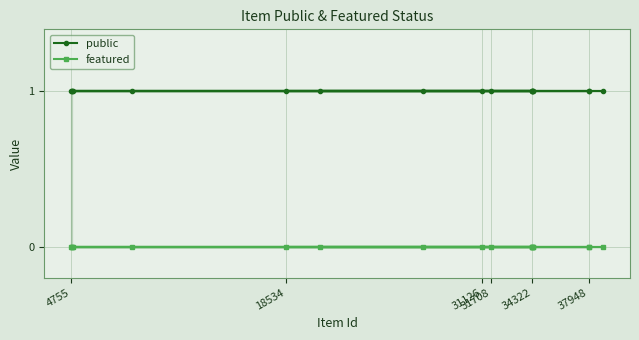

Rank the series by their maximum value, from highest to lowest.

public, featured